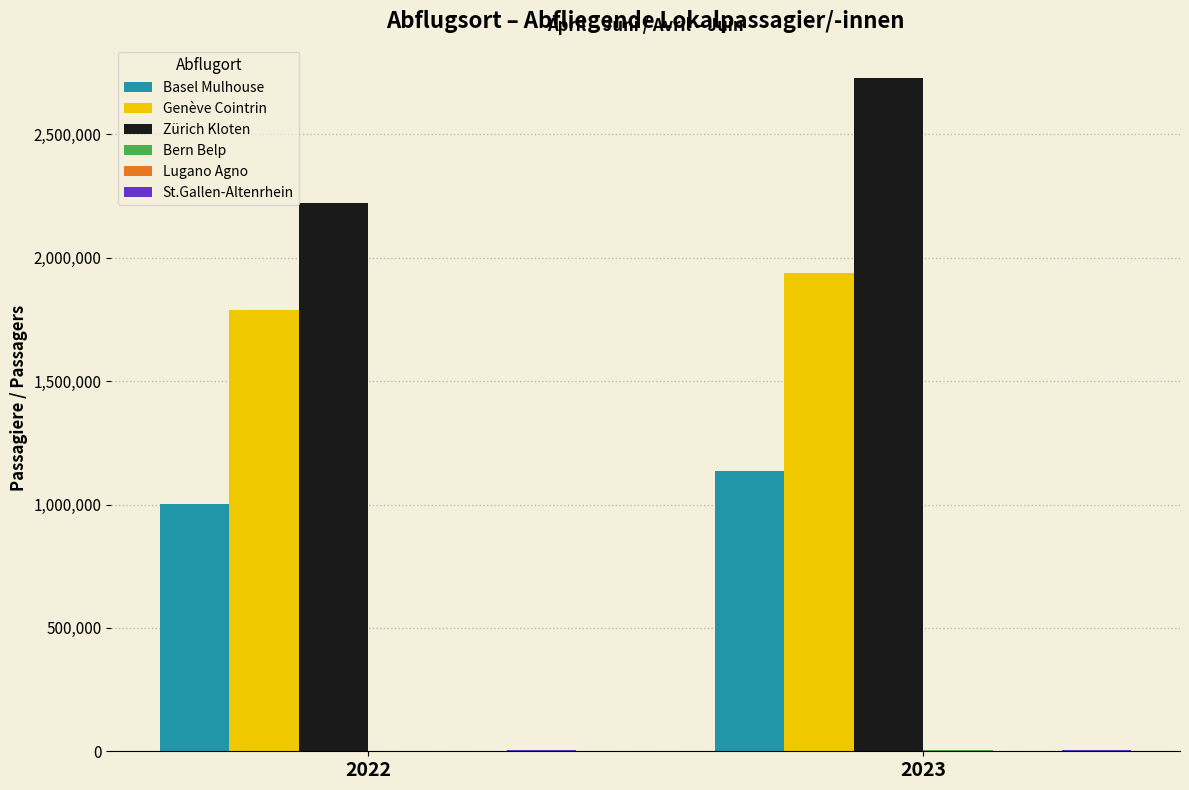

True or false: Zürich Kloten has a value of 3436007 at 2022.

False